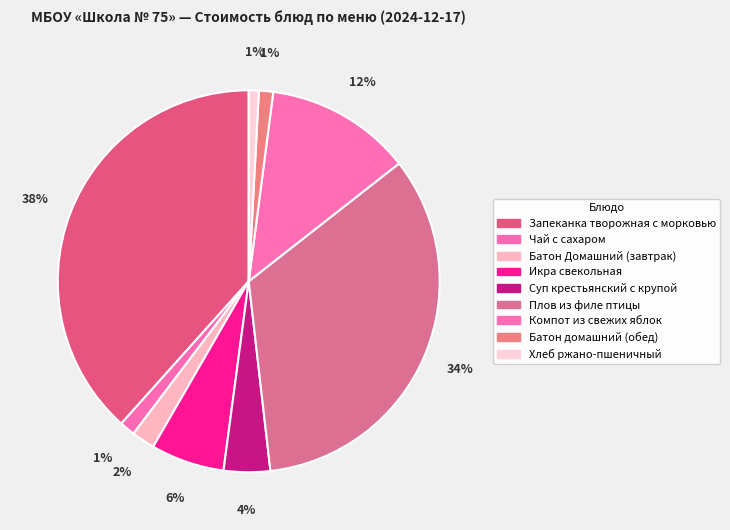

Which has a higher value, Икра свекольная or Хлеб ржано-пшеничный?

Икра свекольная